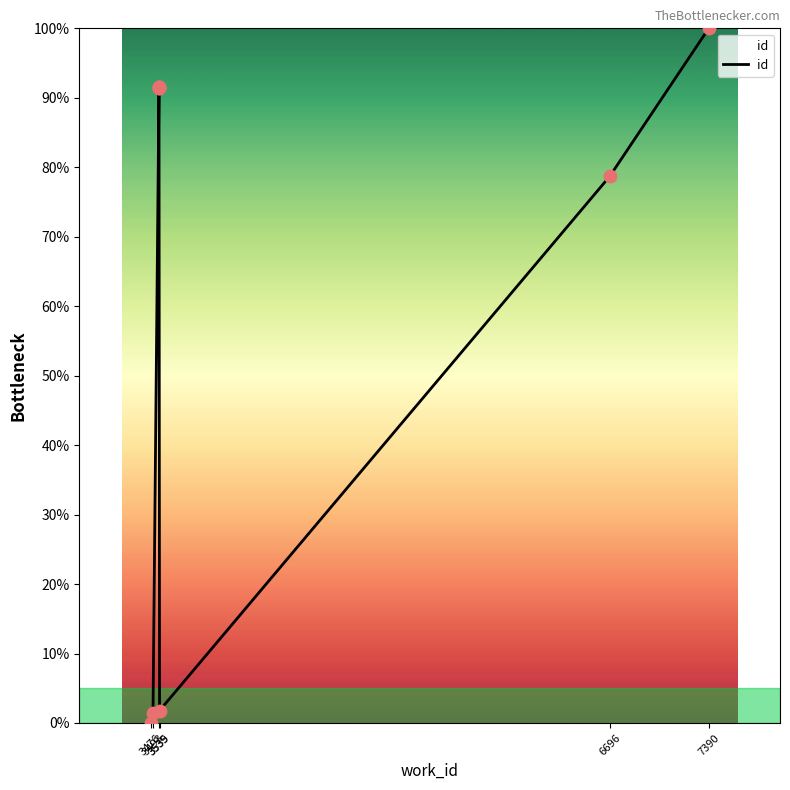

Between 3539 and 3535, which is larger?

3535